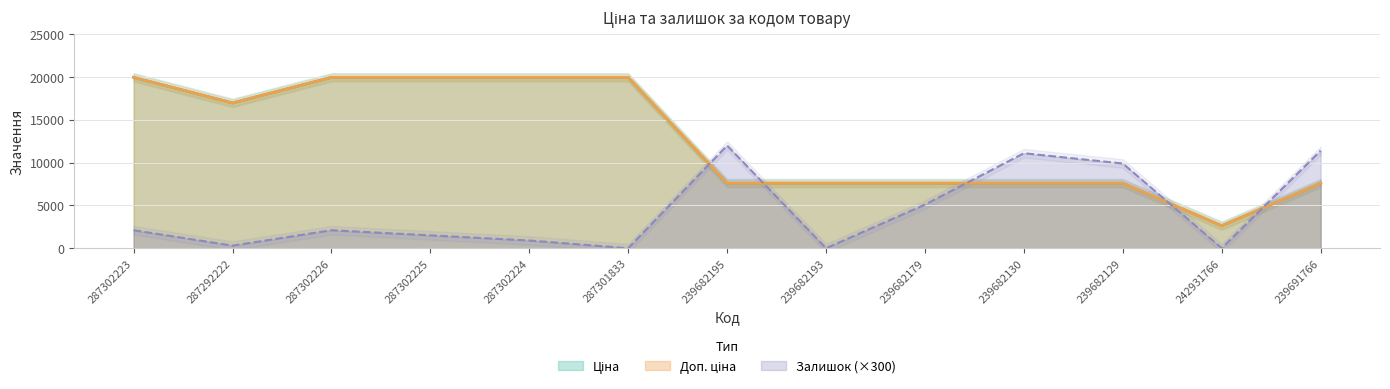

What is the value of the Доп. ціна point at the 2nd from the left?

16976.3